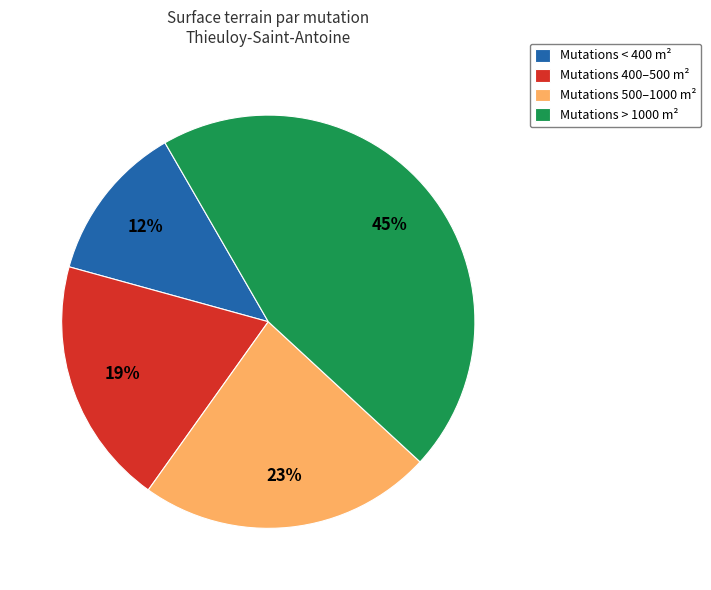

Rank the categories by value from highest to lowest.

Mutations > 1000 m², Mutations 500–1000 m², Mutations 400–500 m², Mutations < 400 m²